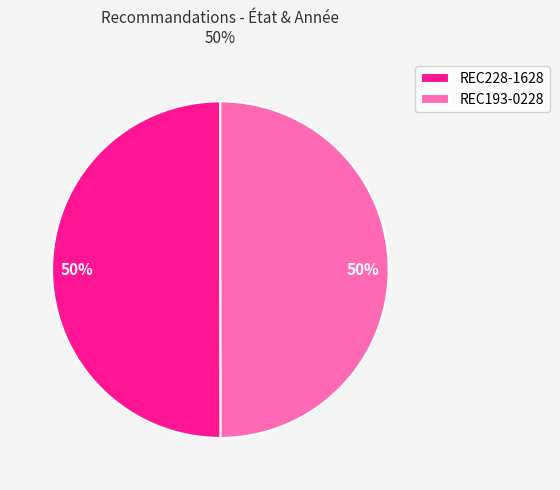

Combined, do REC193-0228 and REC228-1628 account for over 50%?

Yes